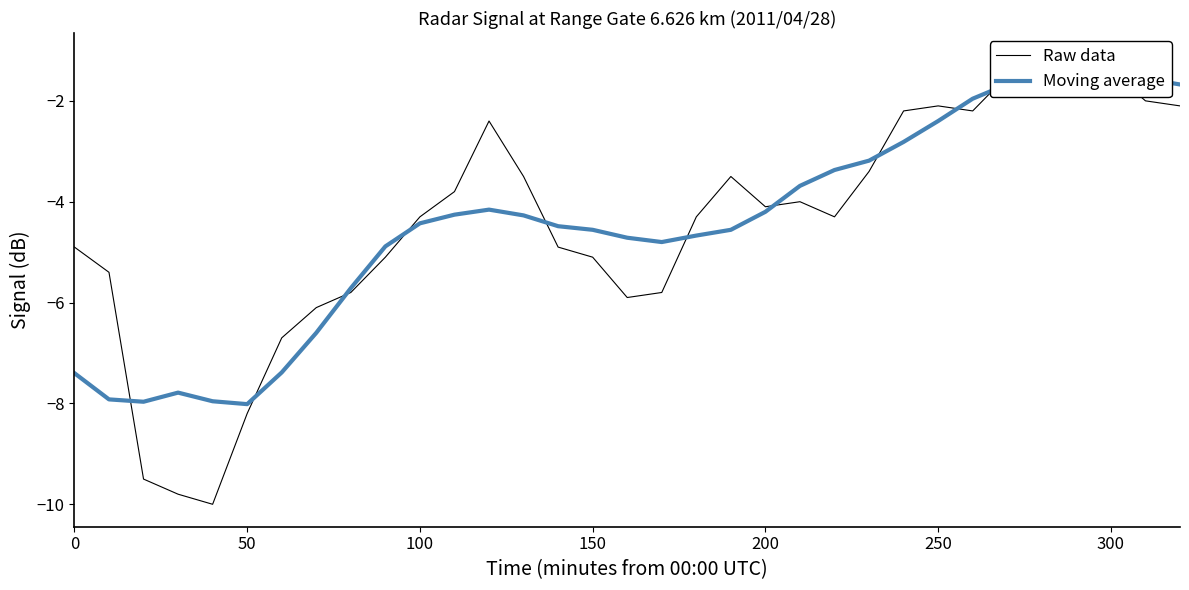

How many data points does each series have?

33